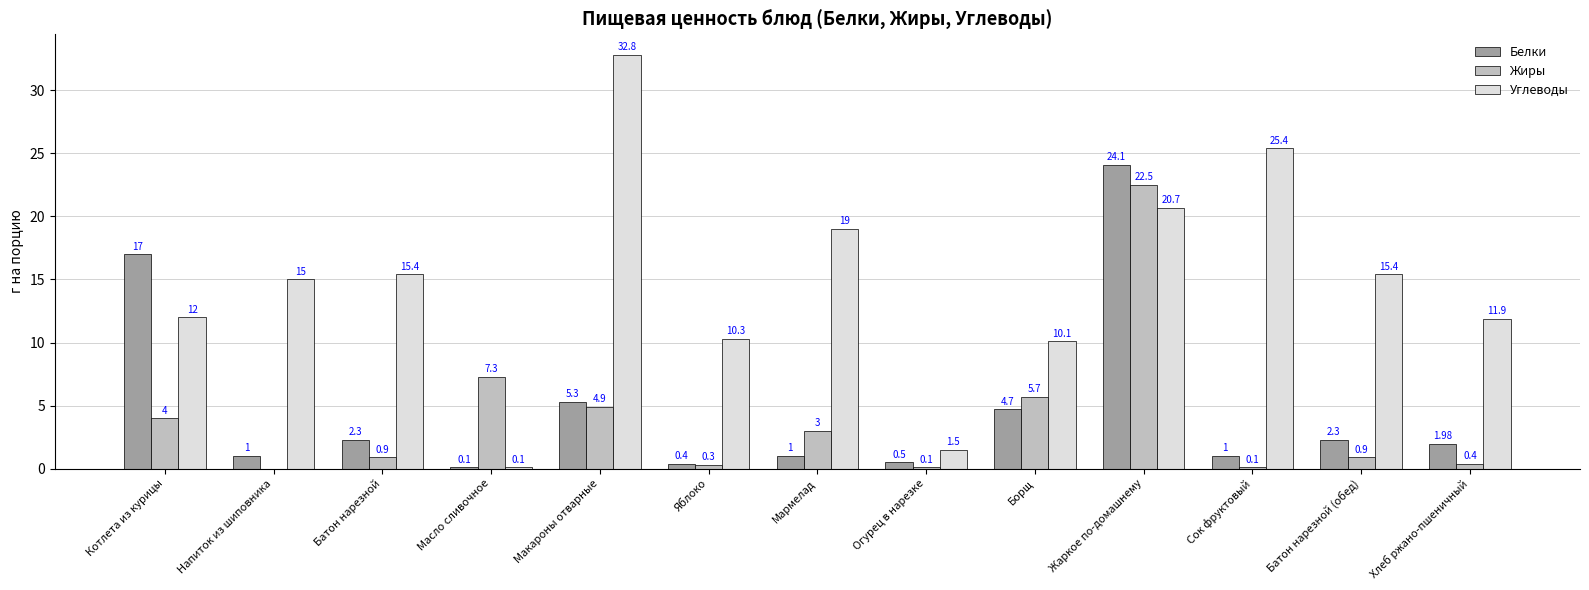

What are all the series names shown in the legend?

Белки, Жиры, Углеводы